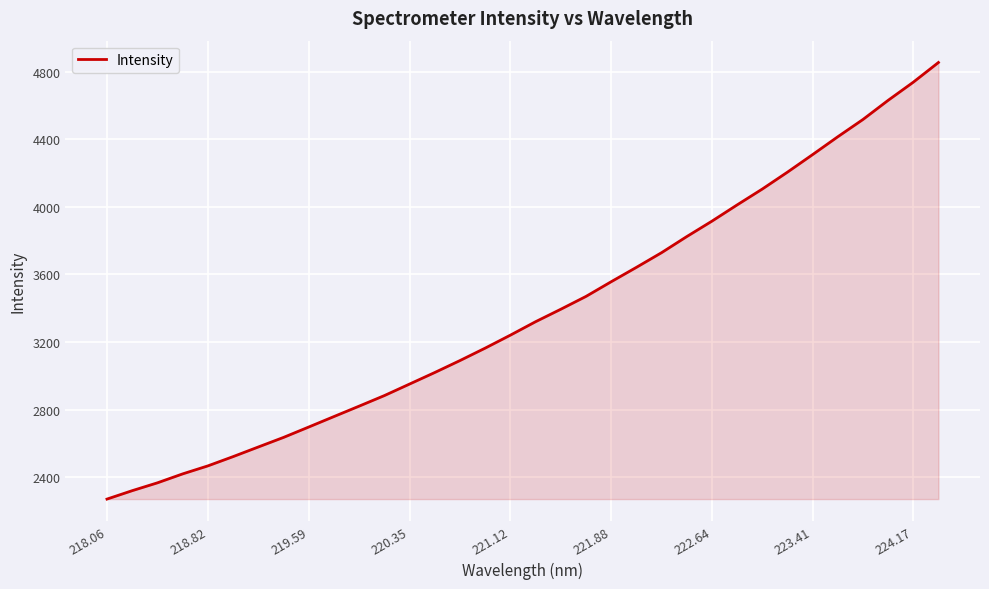

What is the smallest value displayed?

2269.9